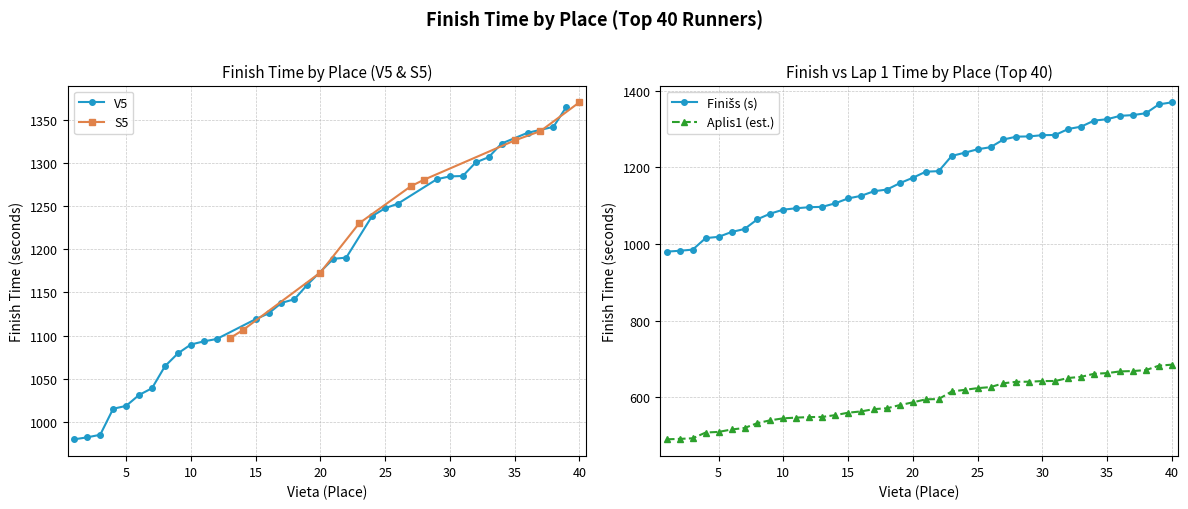

What is the lowest value of the Aplis1 (est.) series?

490.0